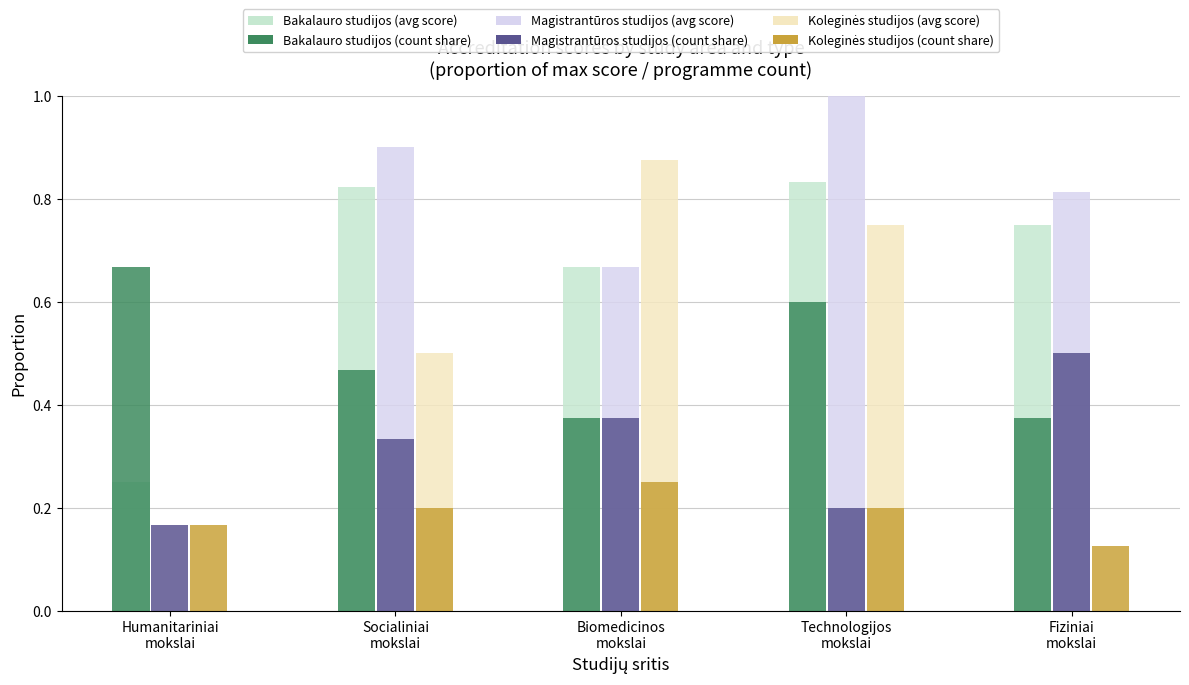

What is the maximum value shown in the chart?

1.0